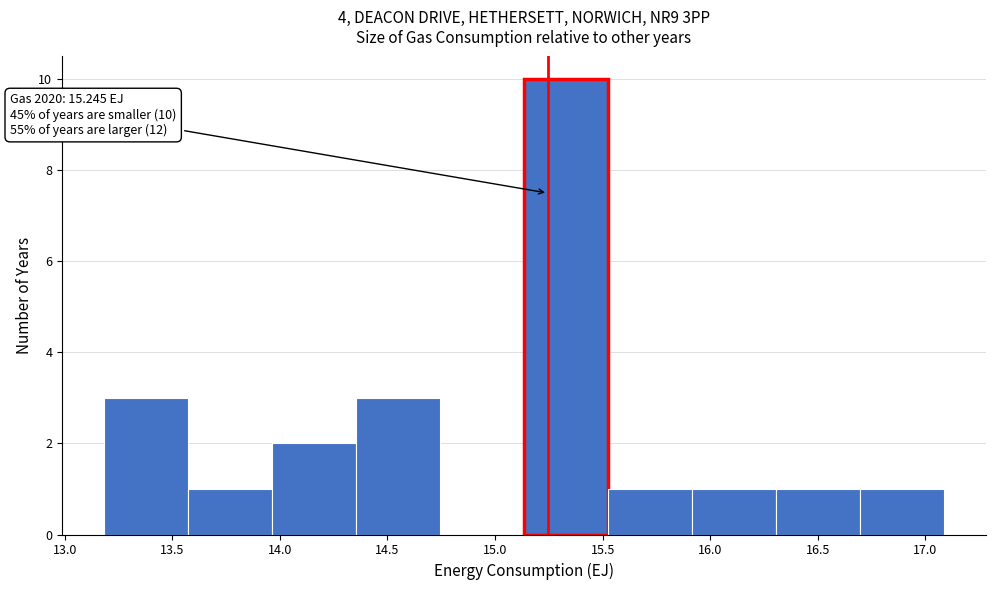

Over which range of the x-axis is the bar tallest?

15.15 to 15.50